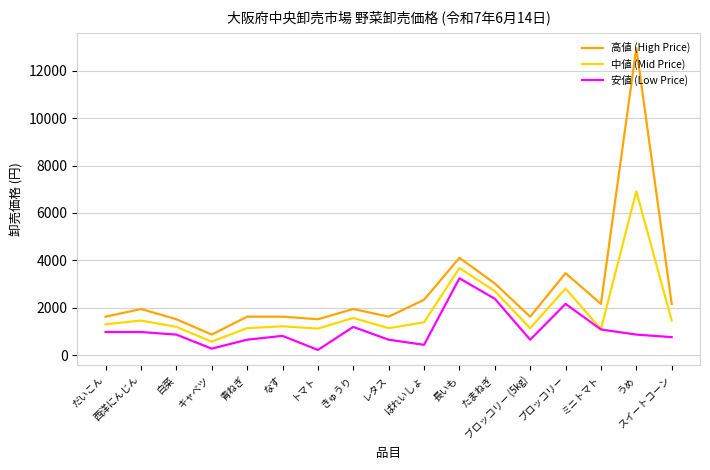

Which series has the widest spread of values?

高値 (High Price)